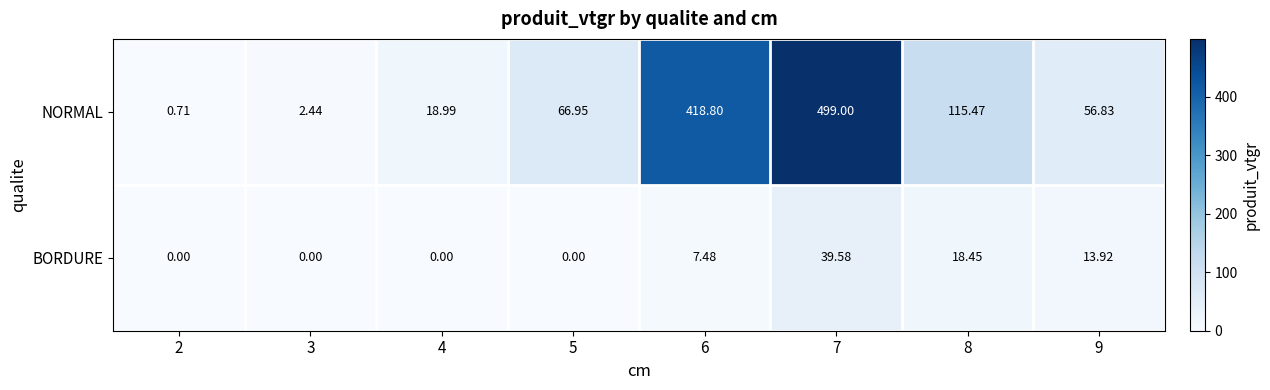

Rank the series by their maximum value, from lowest to highest.

BORDURE, NORMAL